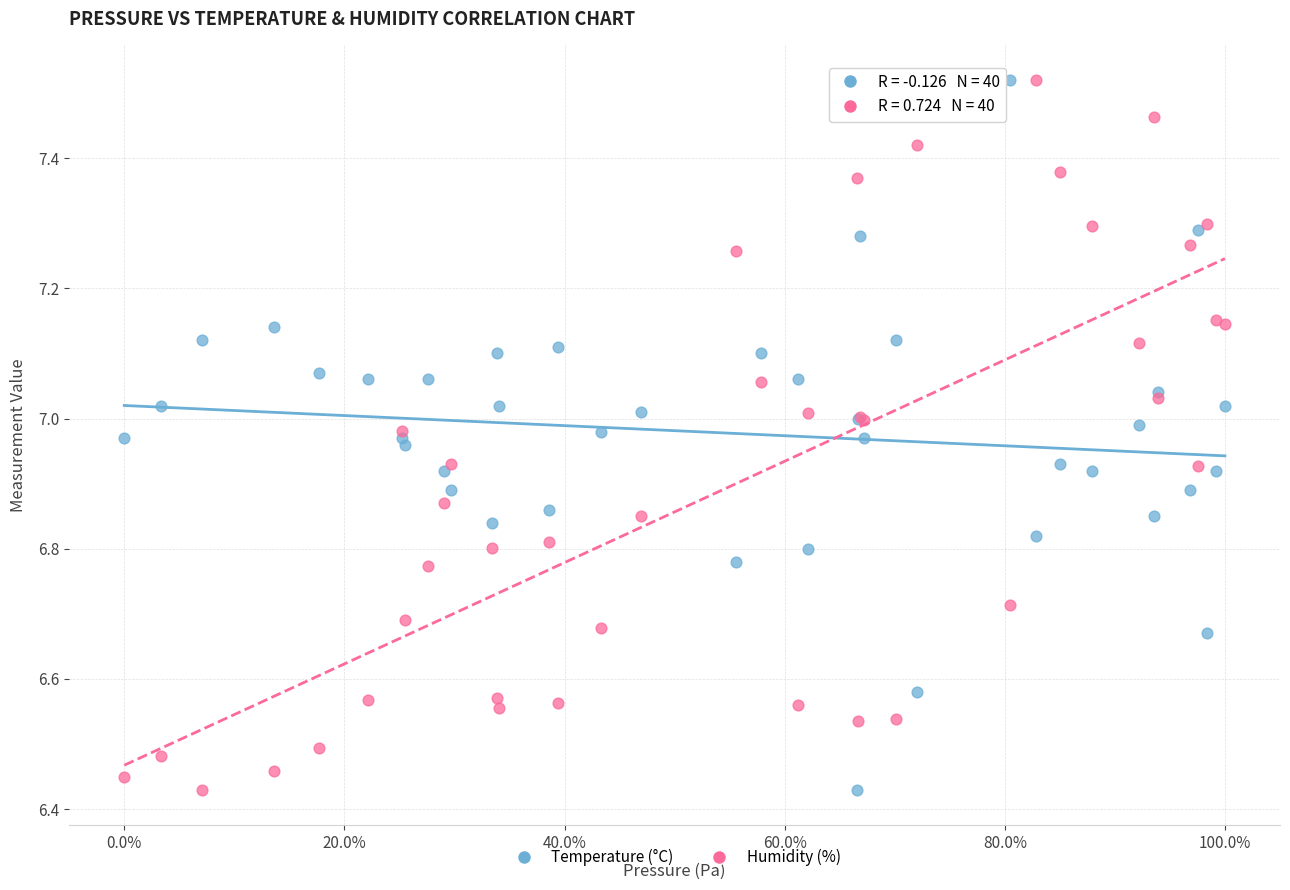

What are all the series names shown in the legend?

Temperature (°C), Humidity (%)